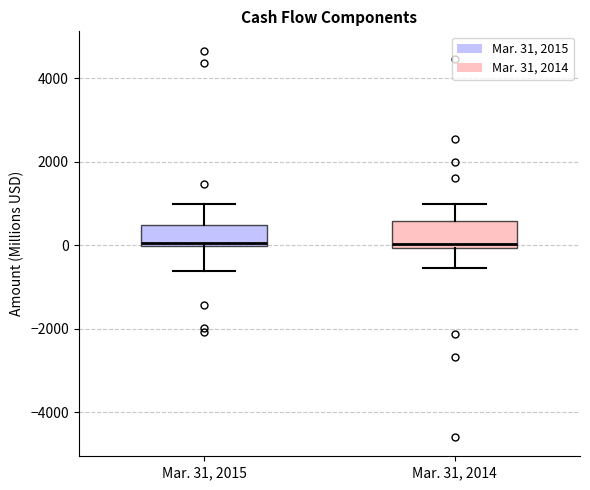

Where is the upper edge of the box for Mar. 31, 2015 on the y-axis? The values are not printed on the chart, so give them approximately, as read against the axis.

400